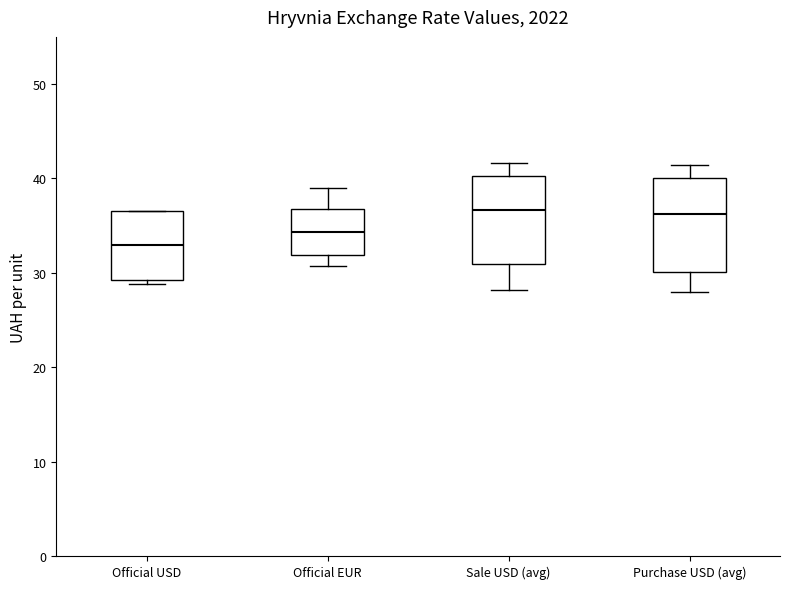

Where does the lower whisker of the box for Purchase USD (avg) end on the y-axis? The values are not printed on the chart, so give them approximately, as read against the axis.

28